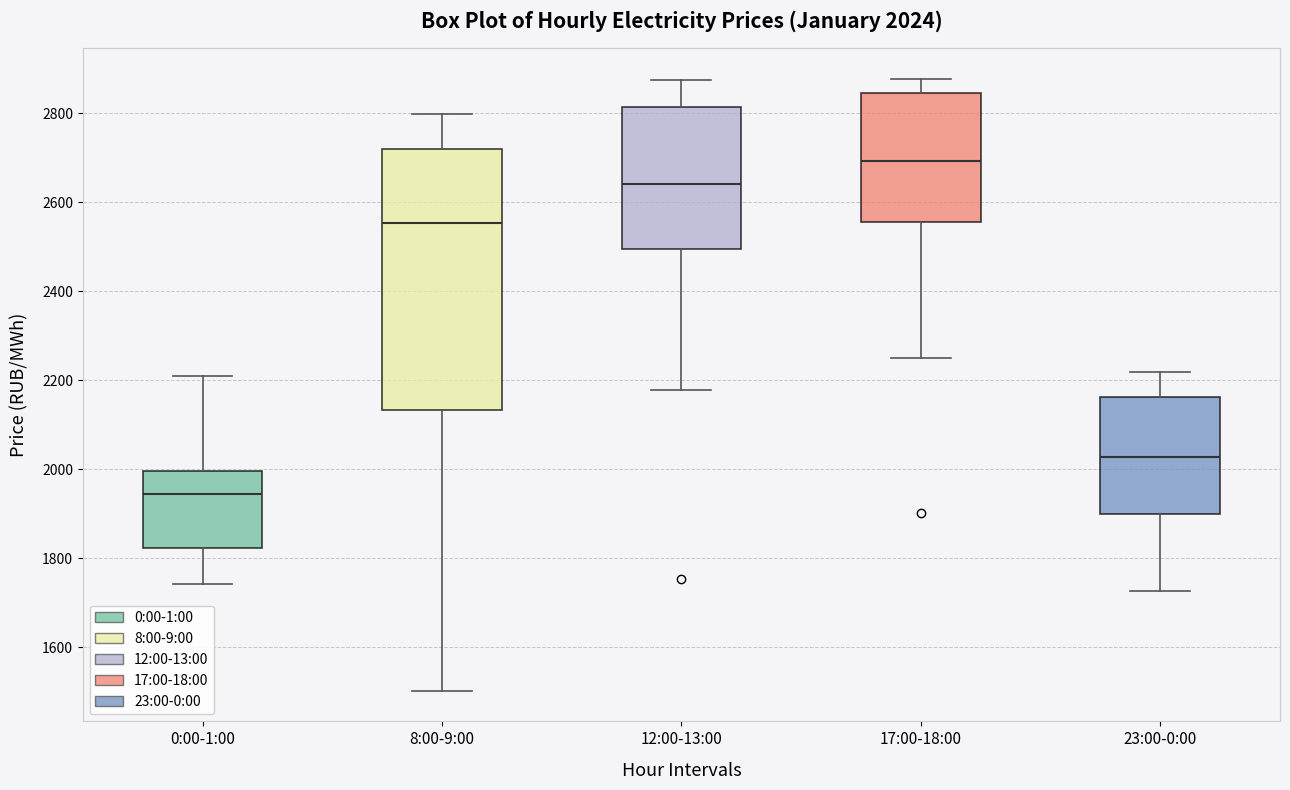

Which box's median line is the lowest?

0:00-1:00